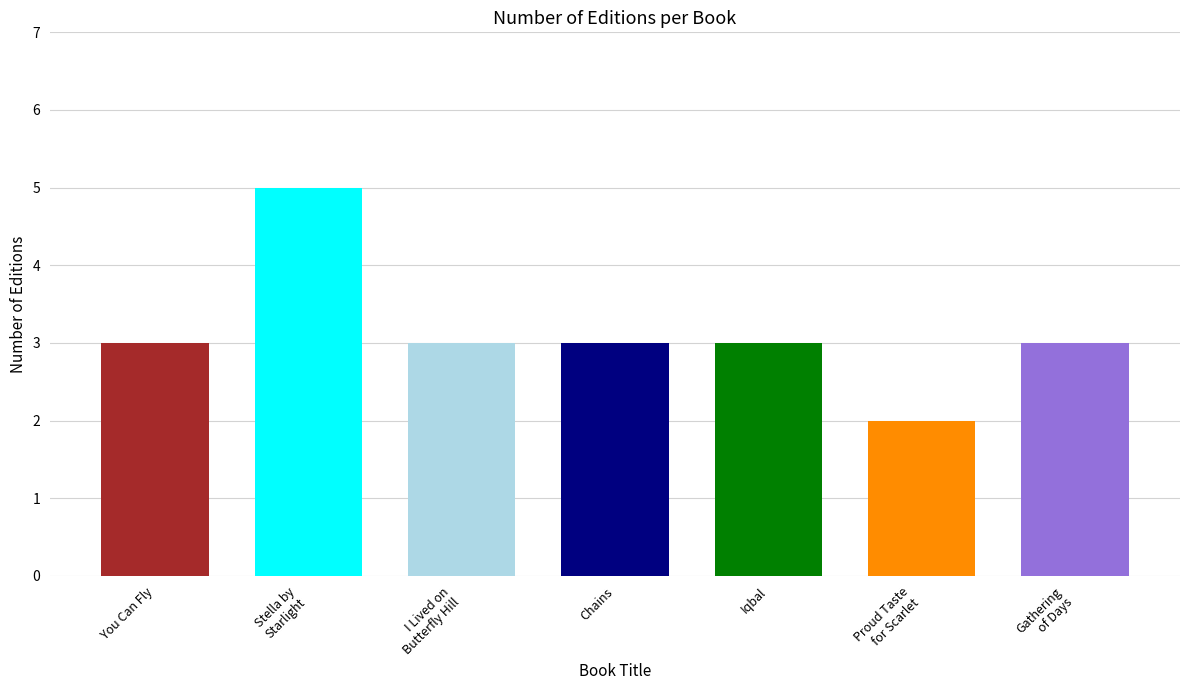

Is it true that the value at Gathering of Days is 3?

True